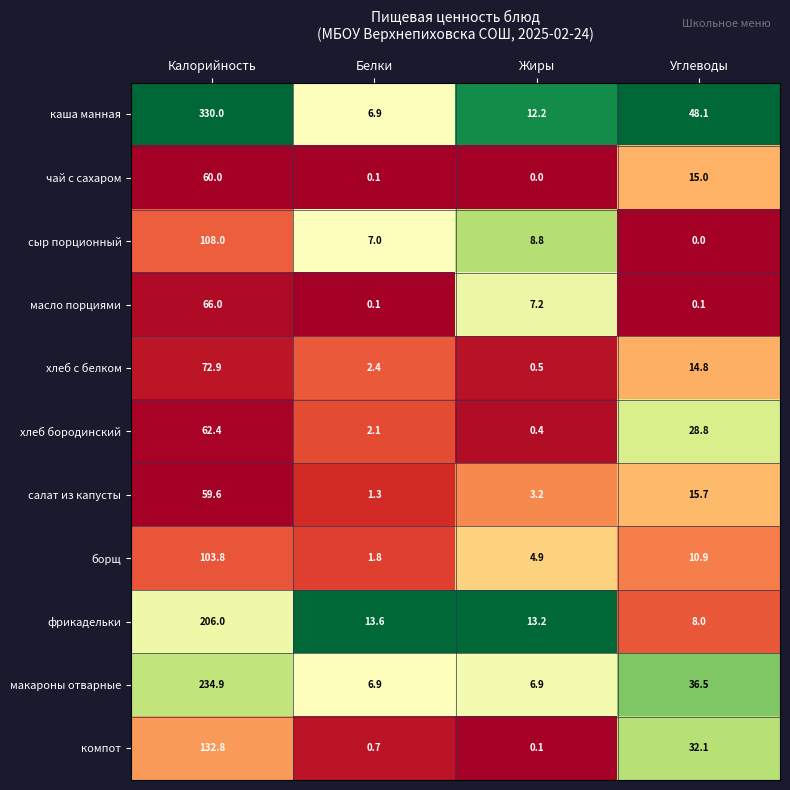

At which category does the chart reach its peak across all series?

Калорийность